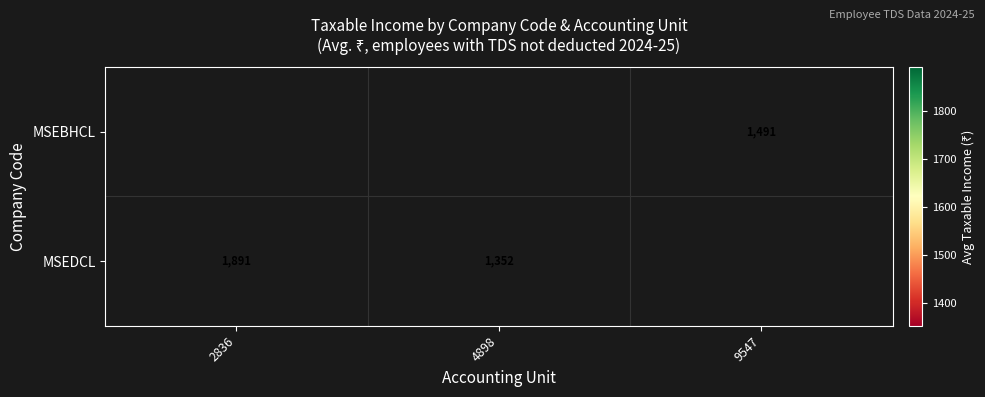

The value of MSEDCL at 4898 is 275. True or false?

False